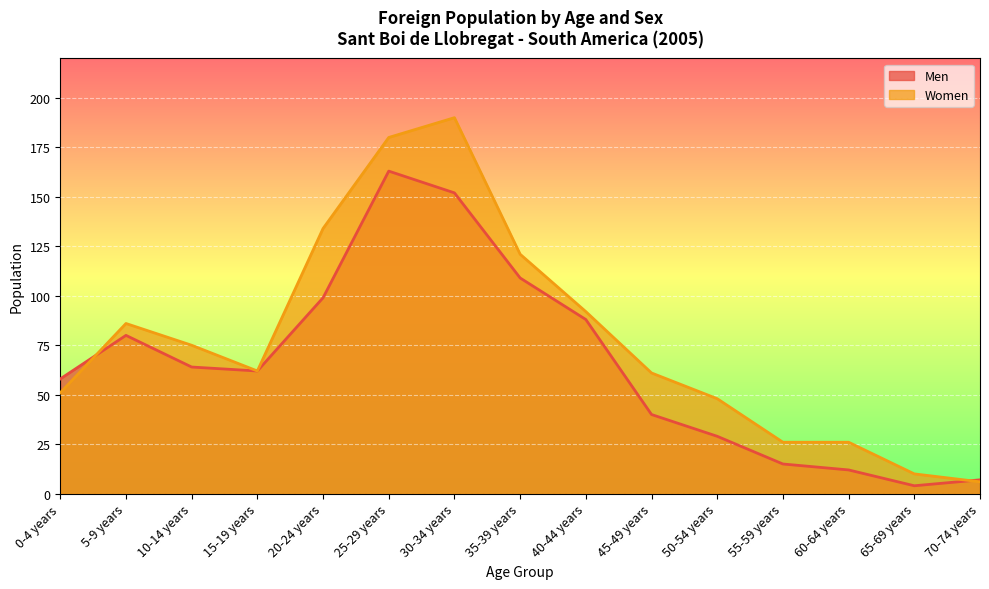

What is the value of the Men point at the 3rd from the left?

64